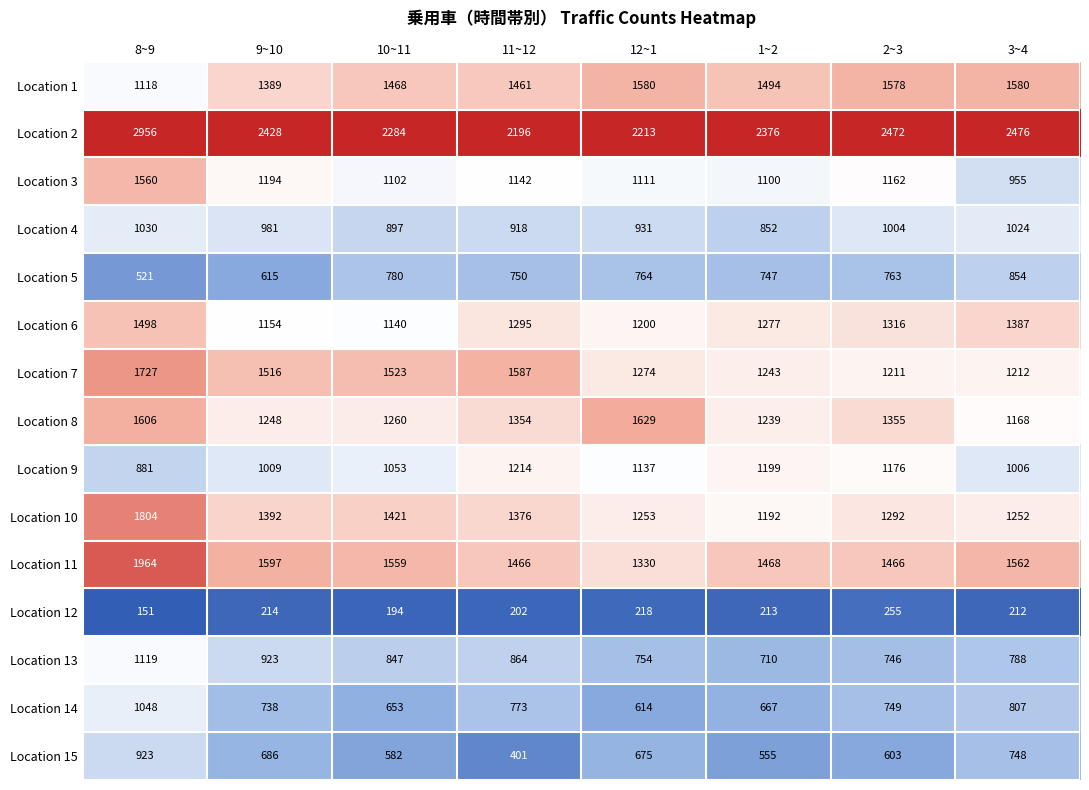

Is it true that Location 2 equals 676 at 1~2?

False